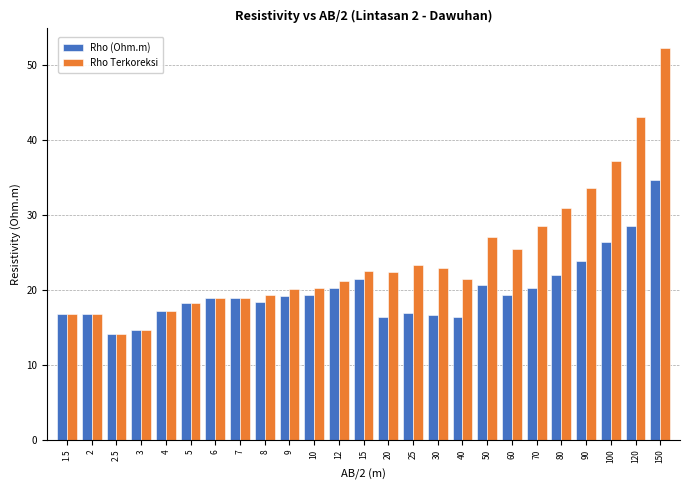

List the series in order of their peak value, highest first.

Rho Terkoreksi, Rho (Ohm.m)